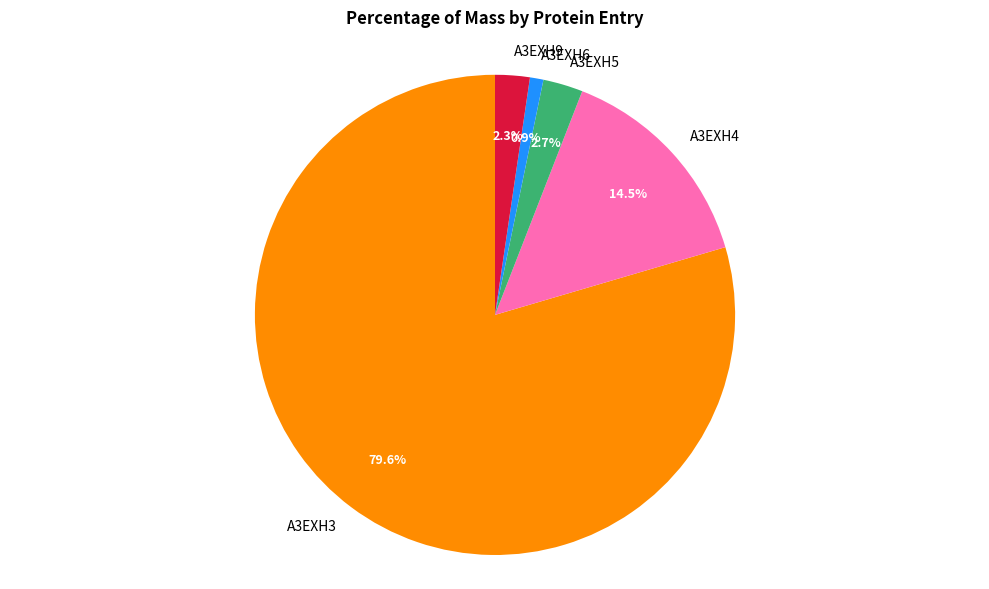

Does A3EXH3 account for over 50% of the chart?

Yes